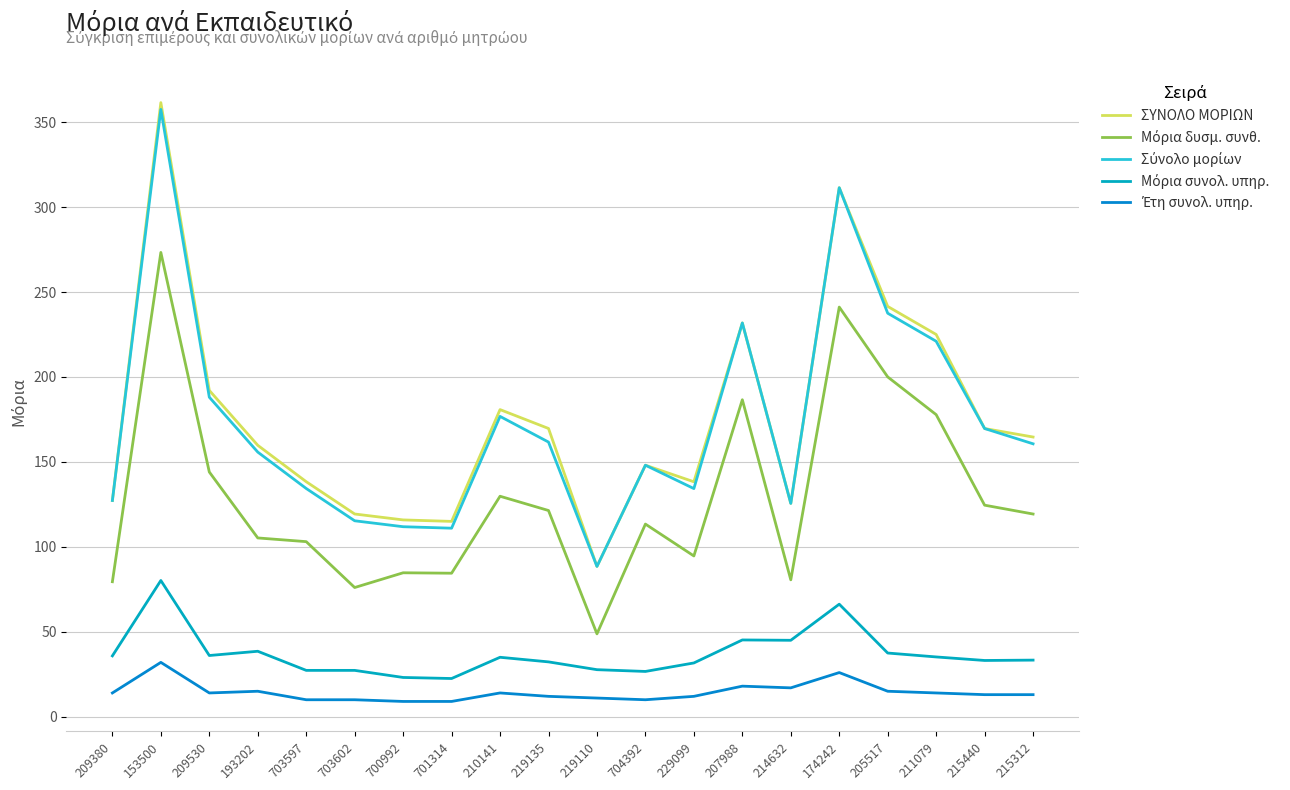

What is the minimum value for ΣΥΝΟΛΟ ΜΟΡΙΩΝ?

88.5